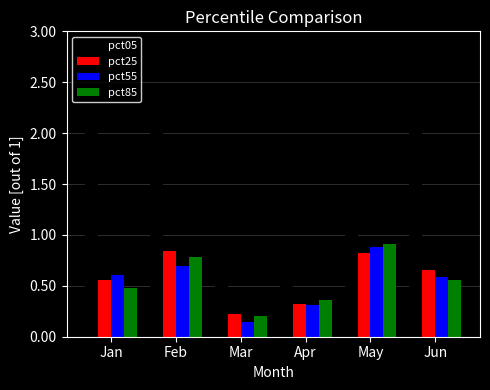

True or false: pct85 has a value of 0.7 at Jan.

False